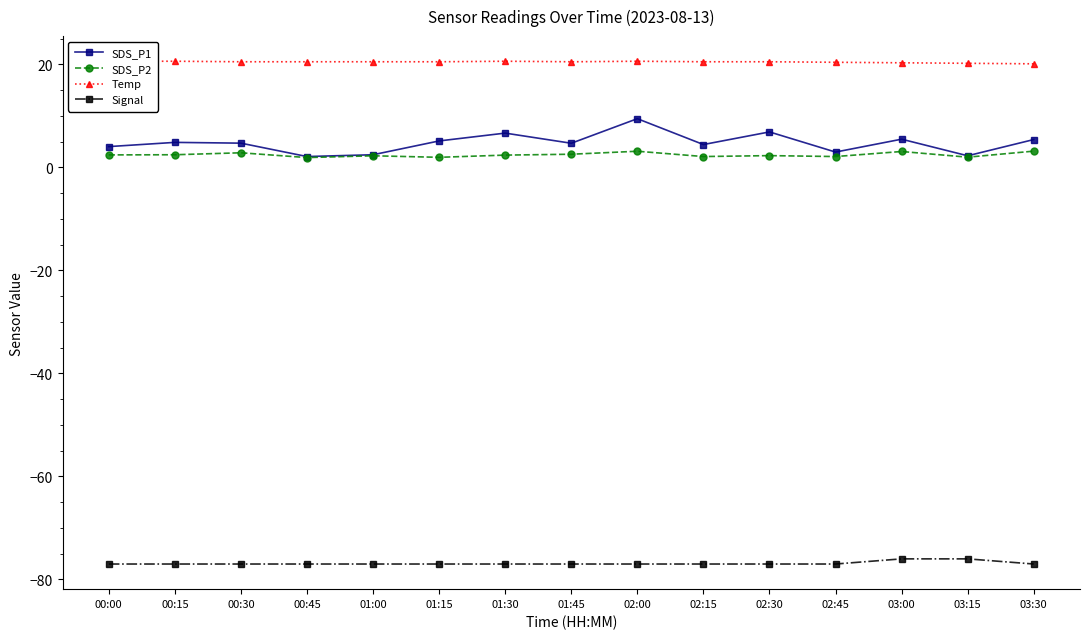

Is the value of Temp at 02:30 greater than the value of SDS_P2 at 02:30?

Yes